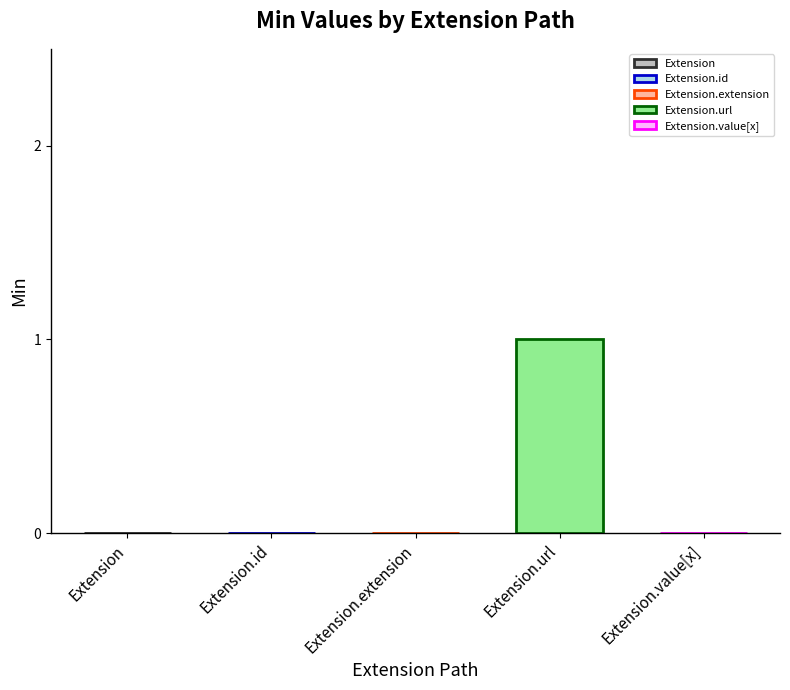

What is the label of the 4th bar from the left?

Extension.url